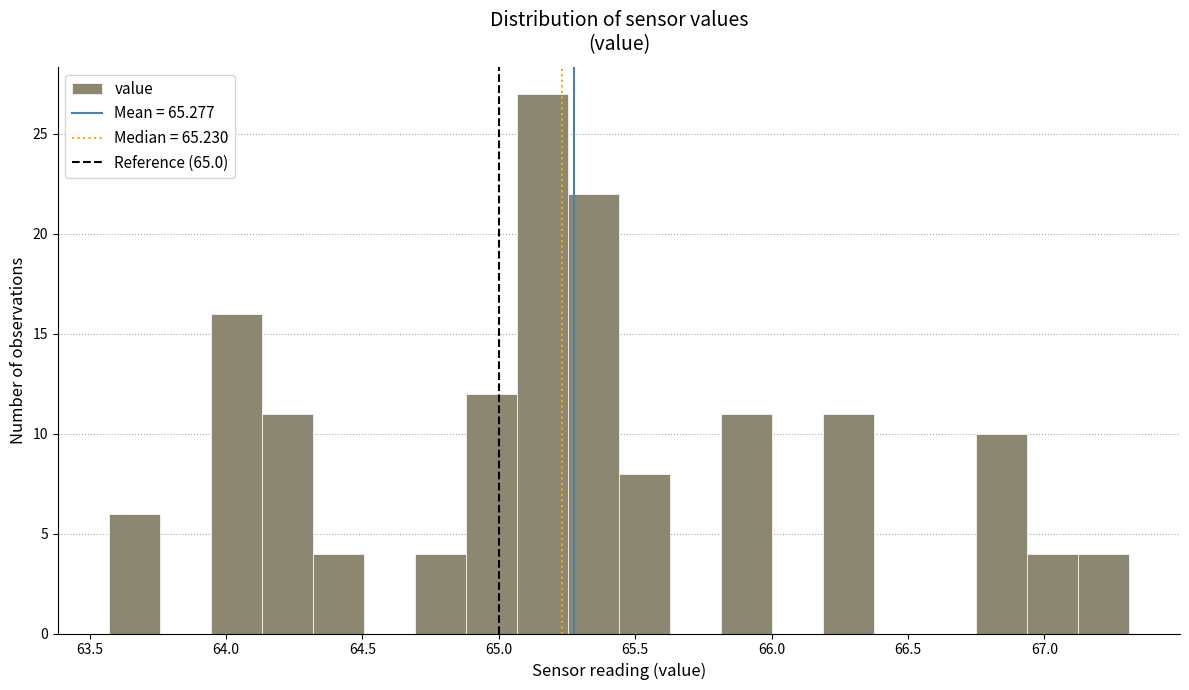

Around what value on the x-axis is the tallest bar? Give the approximate position of its centre, as read against the axis.

65.15